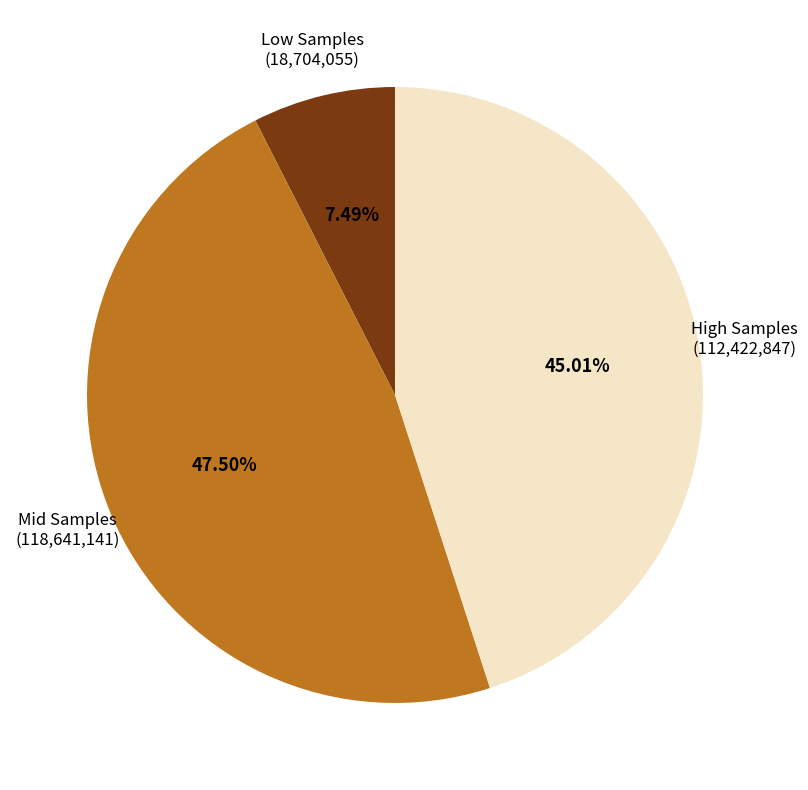

Does any single category account for the majority?

No